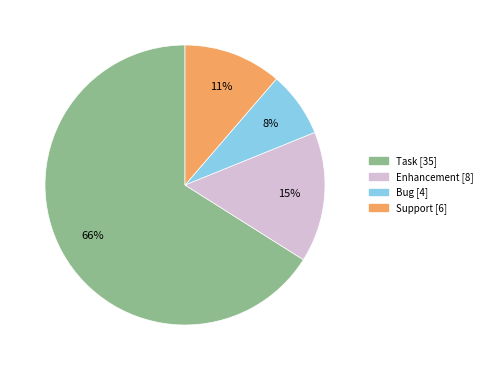

To the nearest percent, what is the difference between the Support and Task slice percentages?

55%